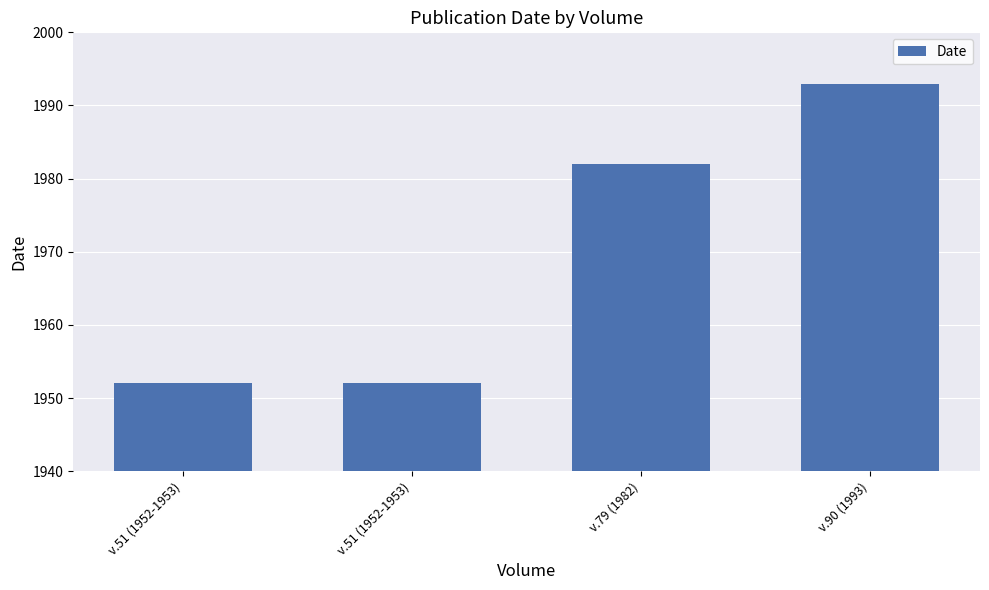

Are the bars horizontal?

No